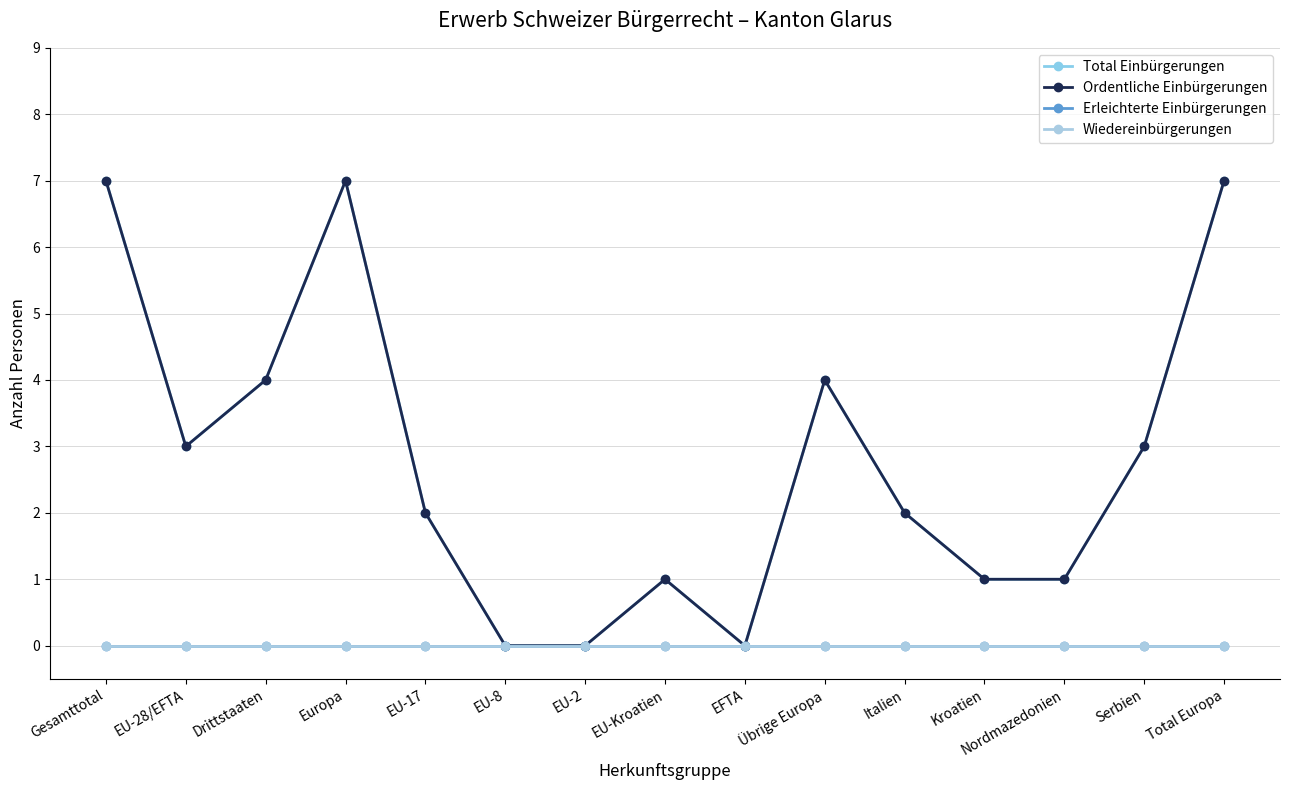

How many Total Einbürgerungen values are between 1 and 4?

9